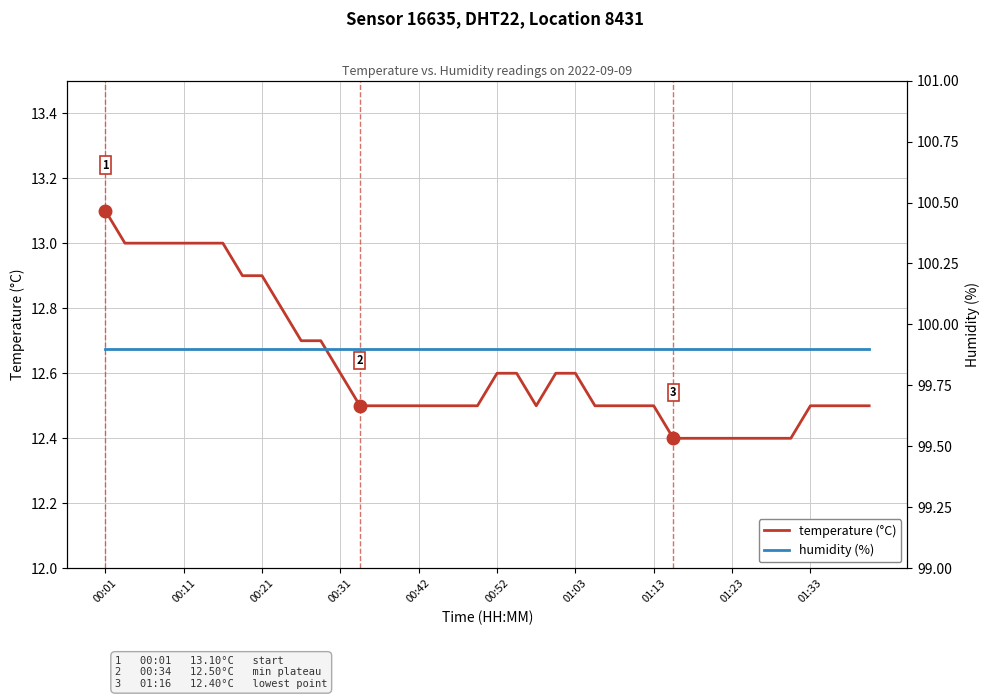

What value does the temperature (°C) series have at 00:31?

12.6